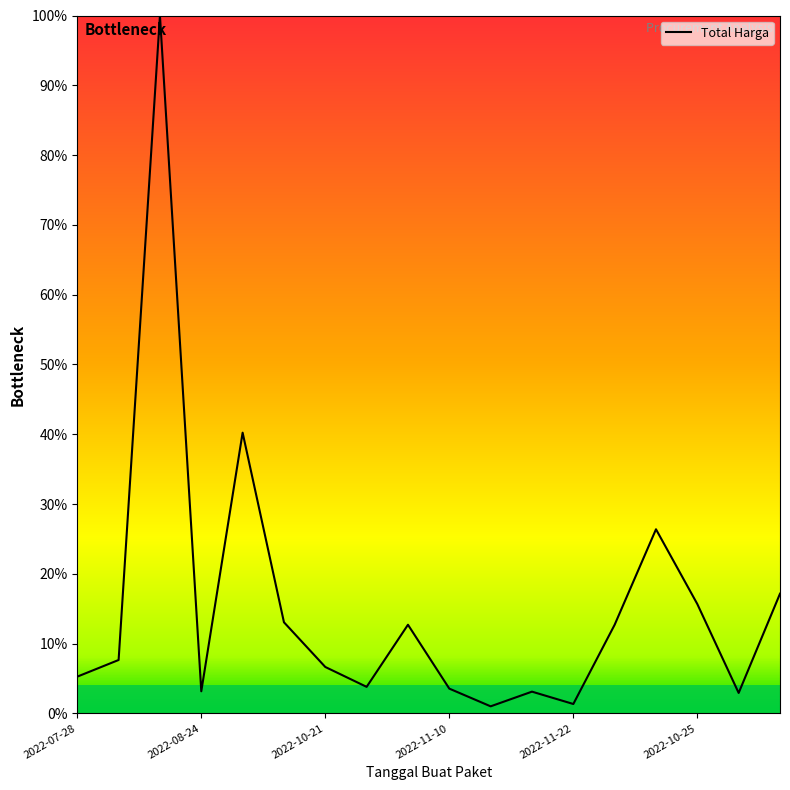

Does the chart have visible grid lines?

No